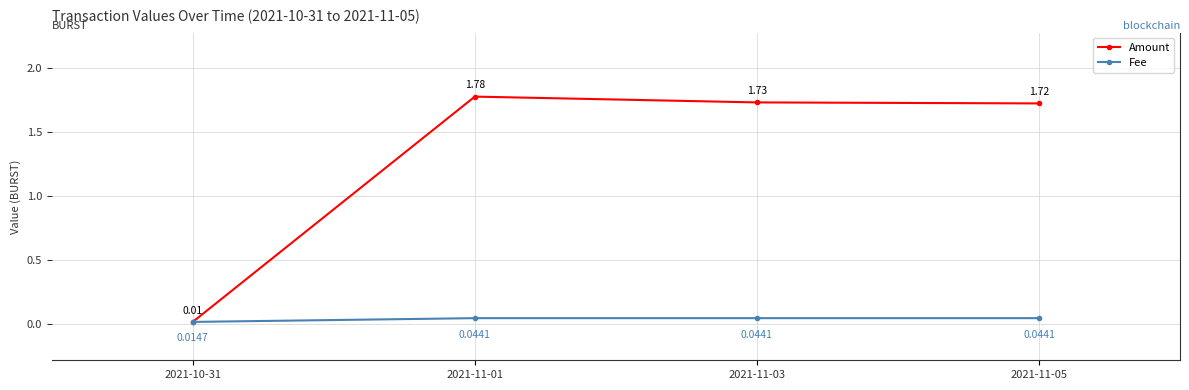

Which series changed the most between 2021-10-31 and 2021-11-01?

Amount